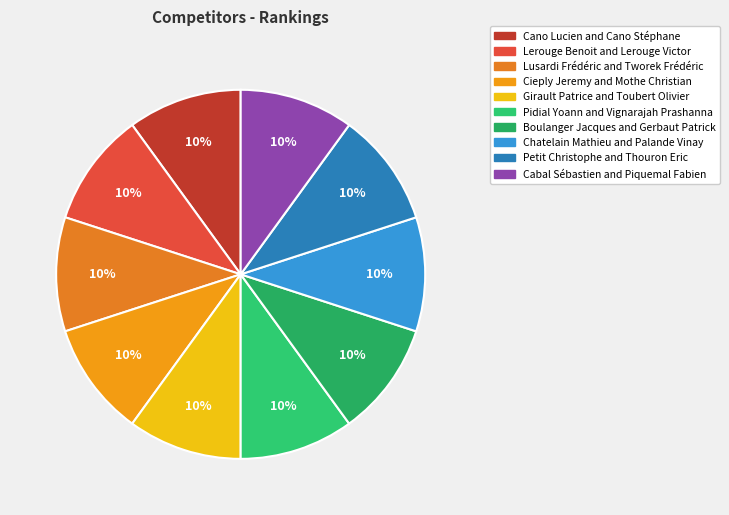

How many segments does this pie chart have?

10